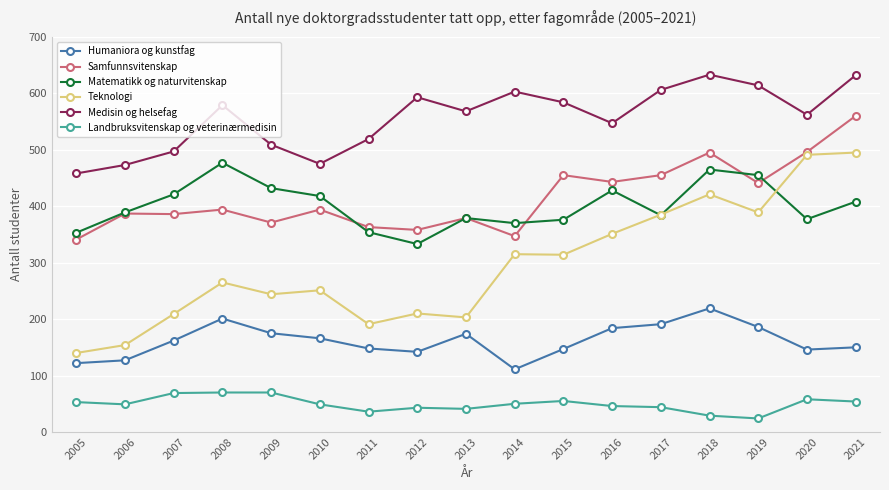

At which label does Teknologi reach its minimum?

2005